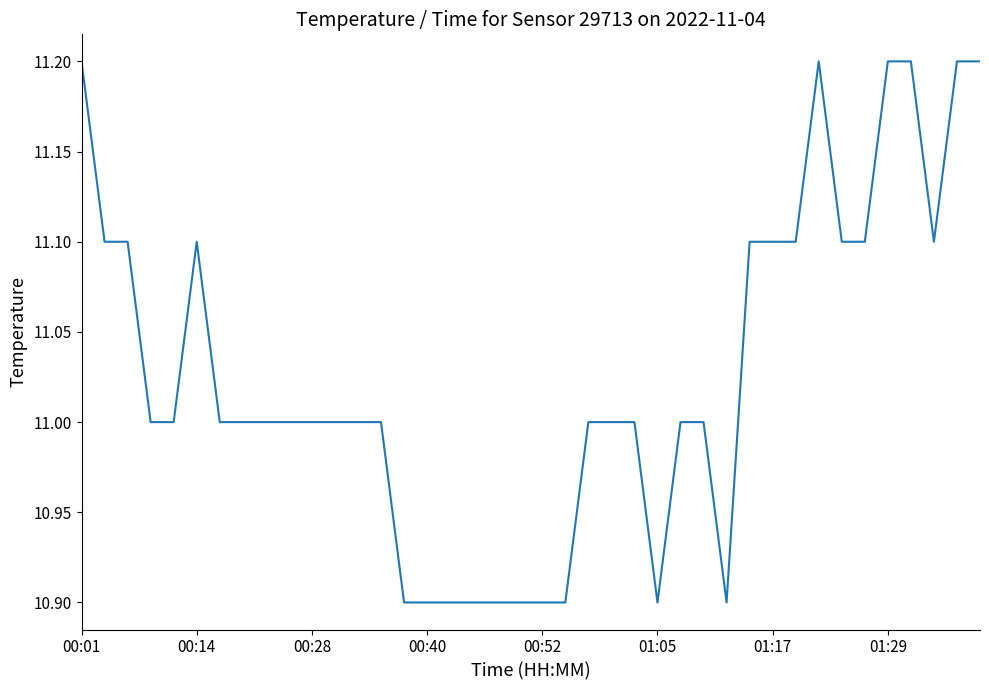

What is the difference between the maximum and minimum values?

0.3